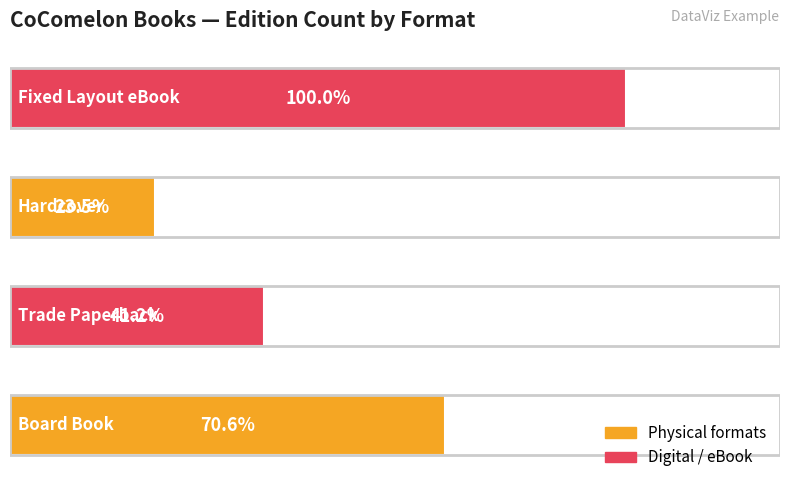

List the labels in order of value, largest first.

Fixed Layout eBook, Board Book, Trade Paperback, Hardcover